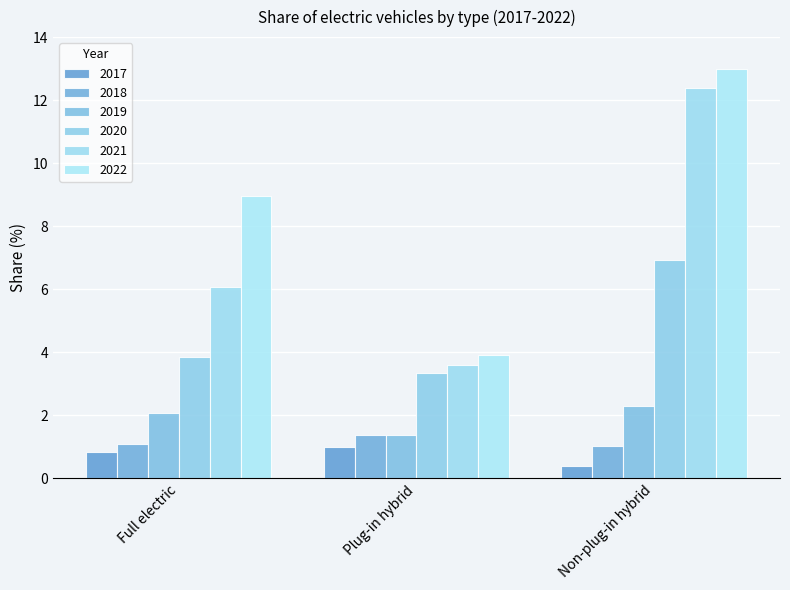

What are all the series names shown in the legend?

2017, 2018, 2019, 2020, 2021, 2022